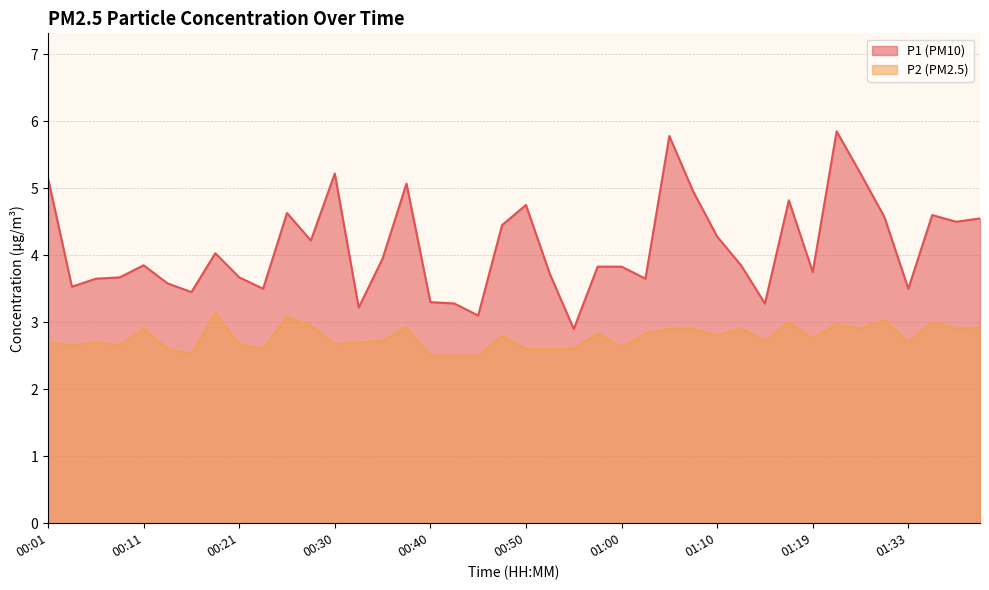

Rank the categories by P1 value from lowest to highest.

00:55, 00:45, 00:33, 00:43, 01:15, 00:40, 00:16, 00:23, 01:33, 00:04, 00:13, 00:06, 01:02, 00:08, 00:21, 00:52, 01:19, 00:57, 01:00, 00:11, 01:12, 00:35, 00:18, 00:28, 01:10, 00:47, 01:38, 01:40, 01:30, 01:35, 00:25, 00:50, 01:17, 01:07, 00:38, 00:01, 00:30, 01:28, 01:04, 01:22